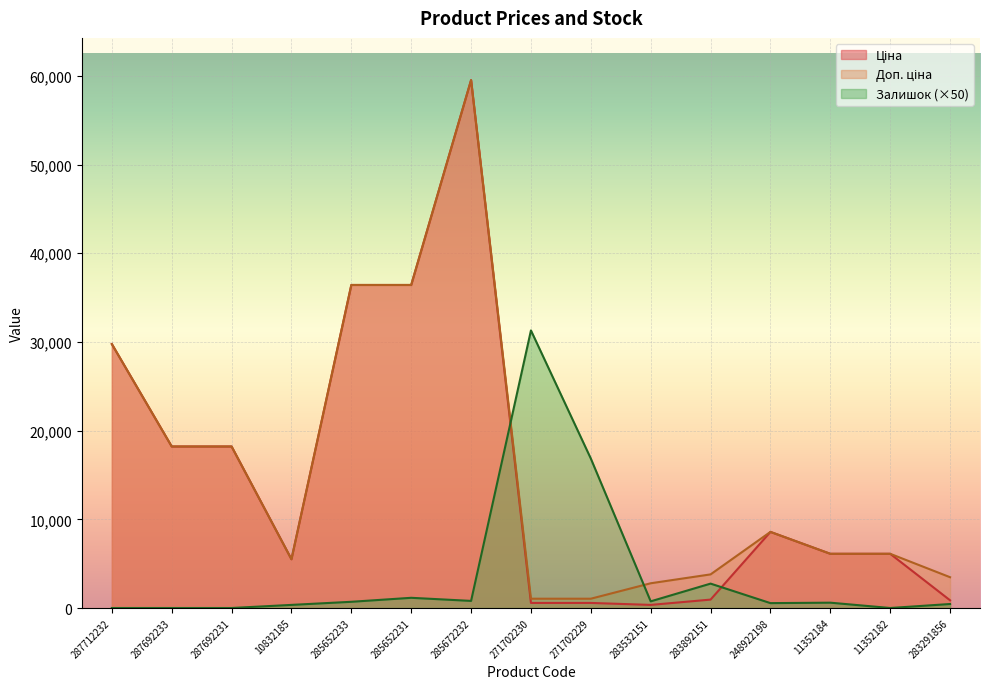

What is the label of the 10th point from the right?

285652231